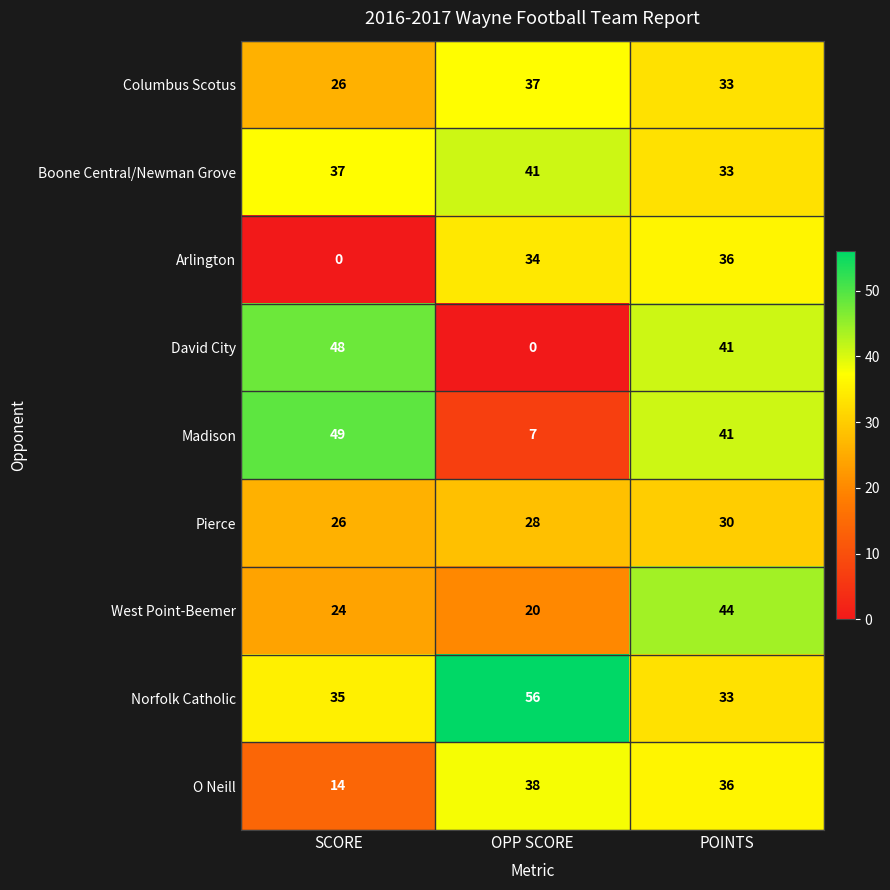

At which category is the sum across all series the highest?

POINTS